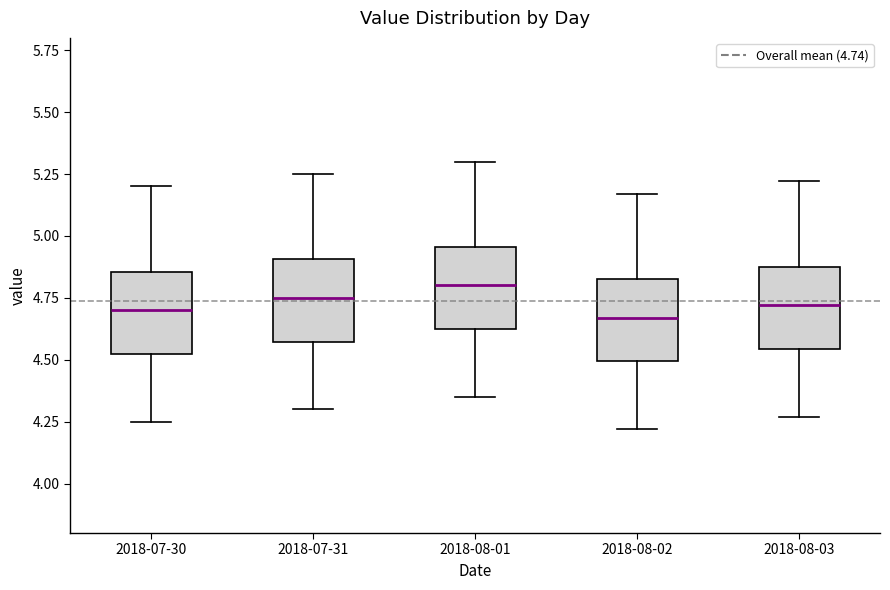

Where does the lower whisker of the box for 2018-08-03 end on the y-axis? The values are not printed on the chart, so give them approximately, as read against the axis.

4.25